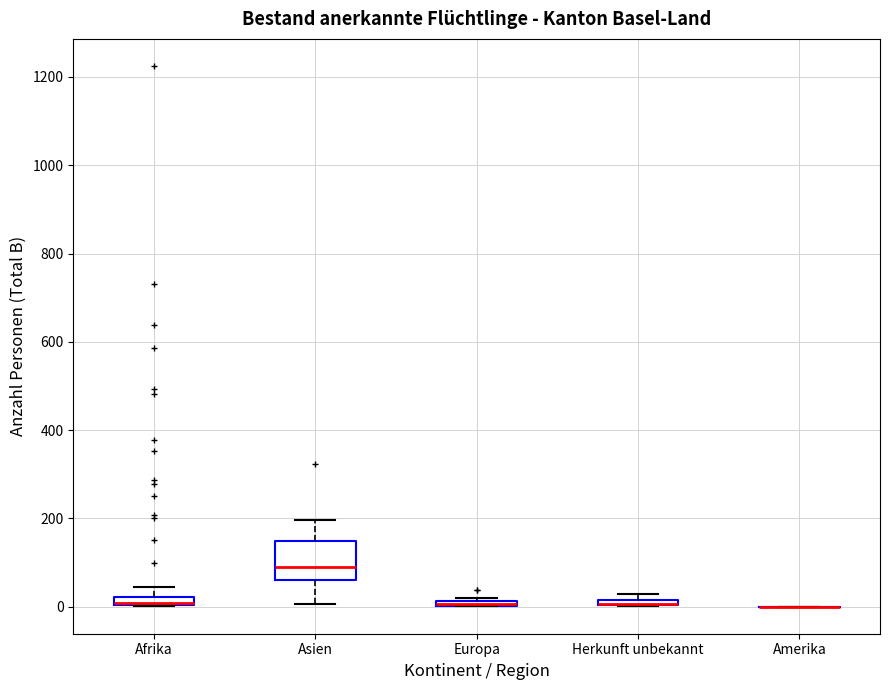

Where is the upper edge of the box for Herkunft unbekannt on the y-axis? The values are not printed on the chart, so give them approximately, as read against the axis.

20